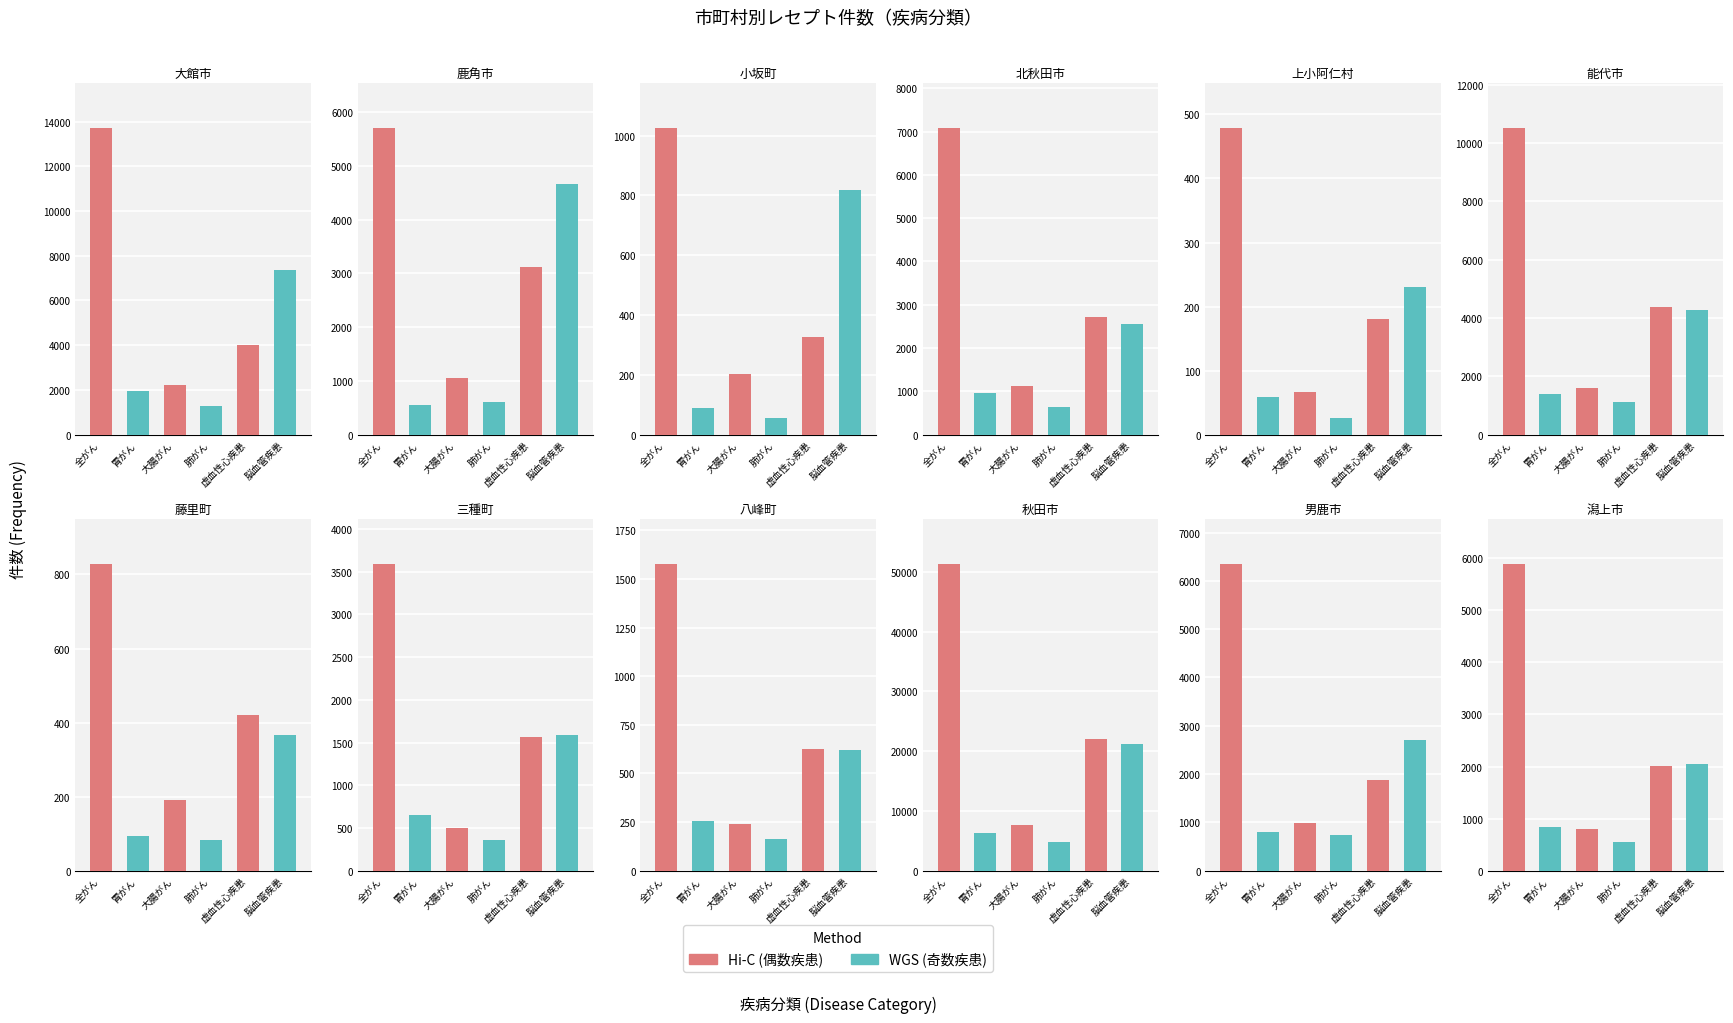

What is the value of the 肺がん bar at the 1st from the left?

1267